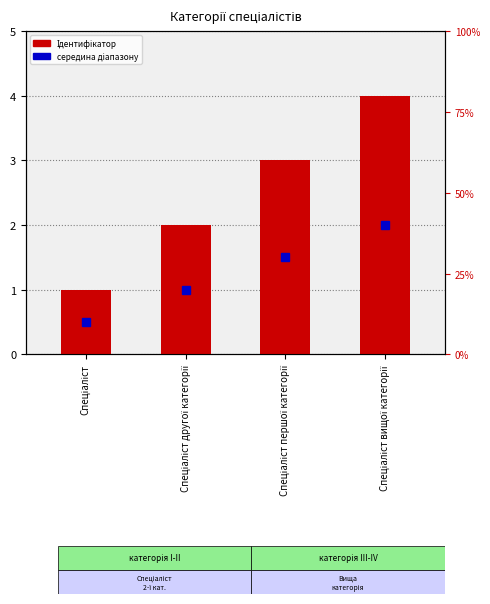

Between Спеціаліст вищої категорії and Спеціаліст, which is larger?

Спеціаліст вищої категорії